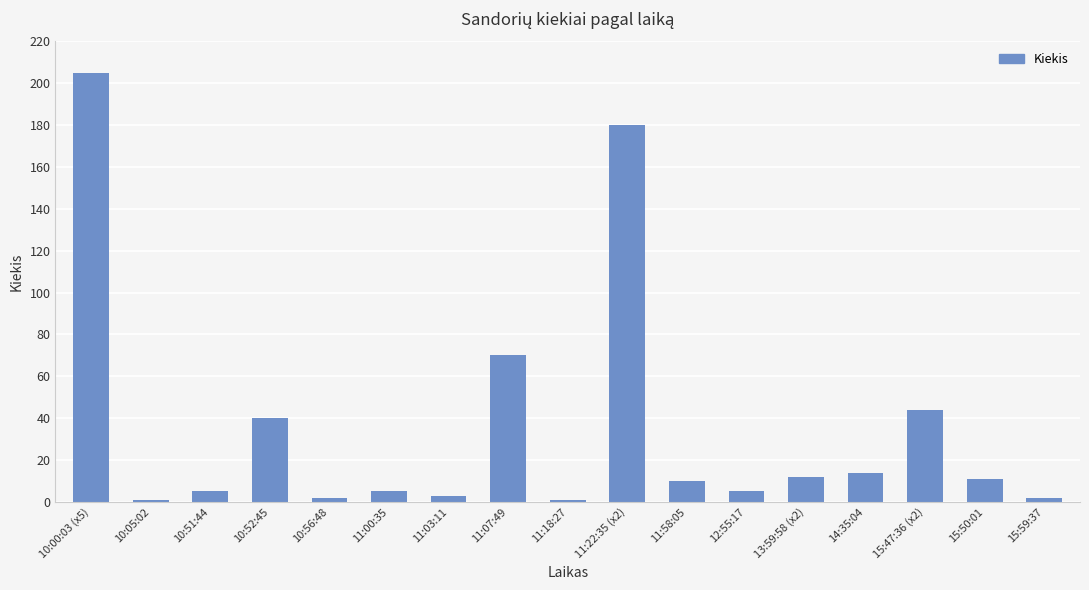

What is the label of the 17th bar from the right?

10:00:03 (x5)